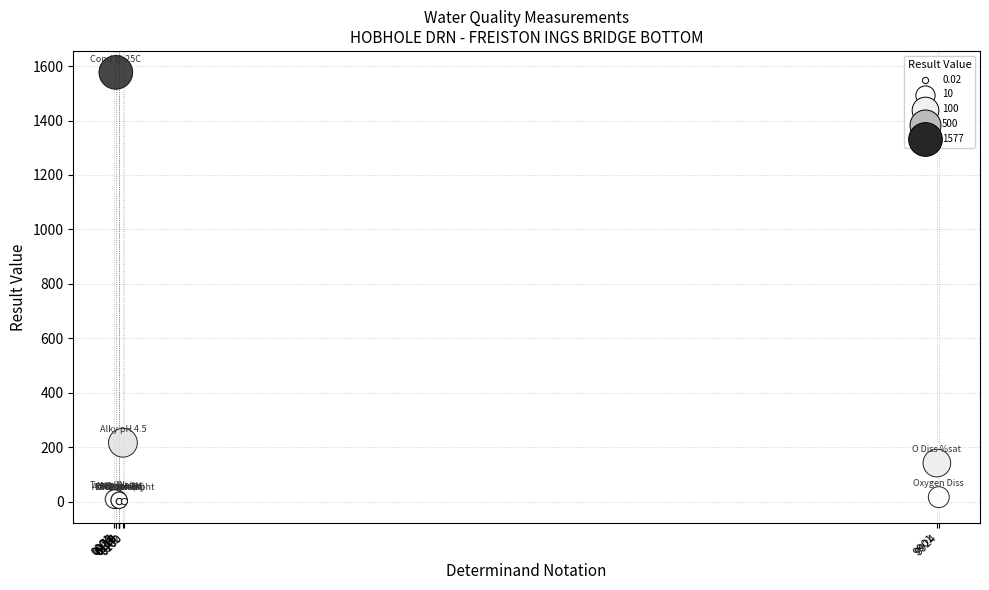

What Y value in the scatter plot is closest to 788?

216.0